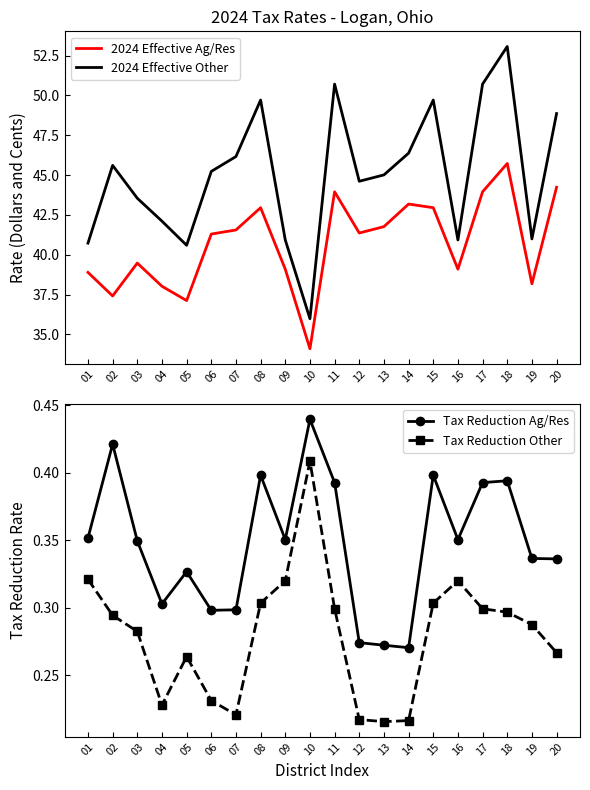

True or false: Tax Reduction Ag/Res and 2024 Effective Other cross at least once.

False